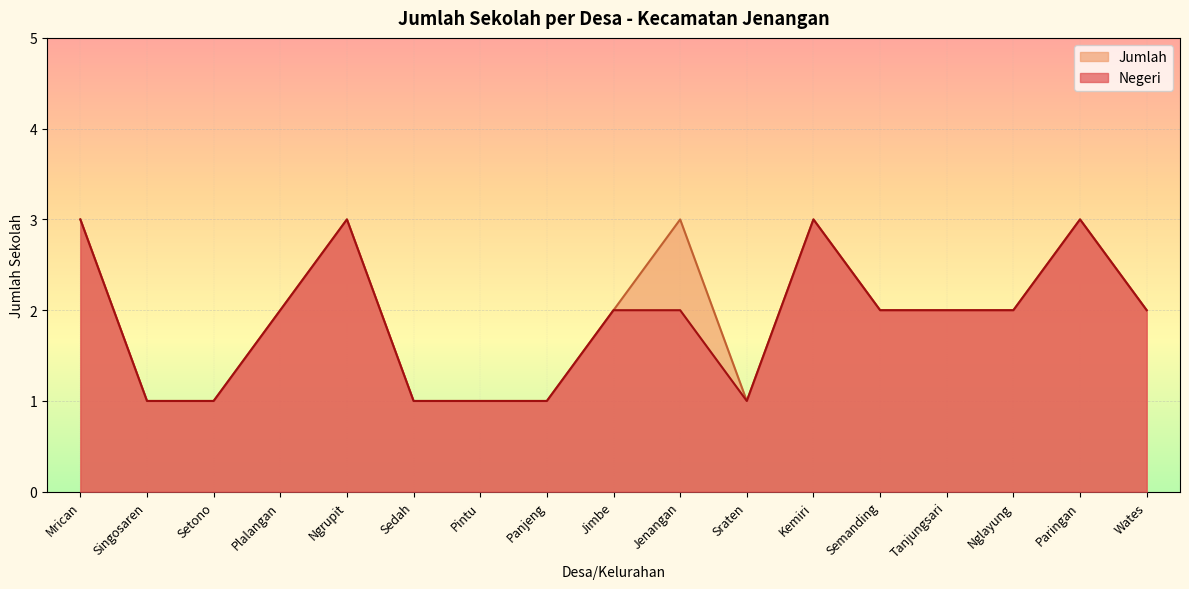

Read the Negeri value at Nglayung.

2